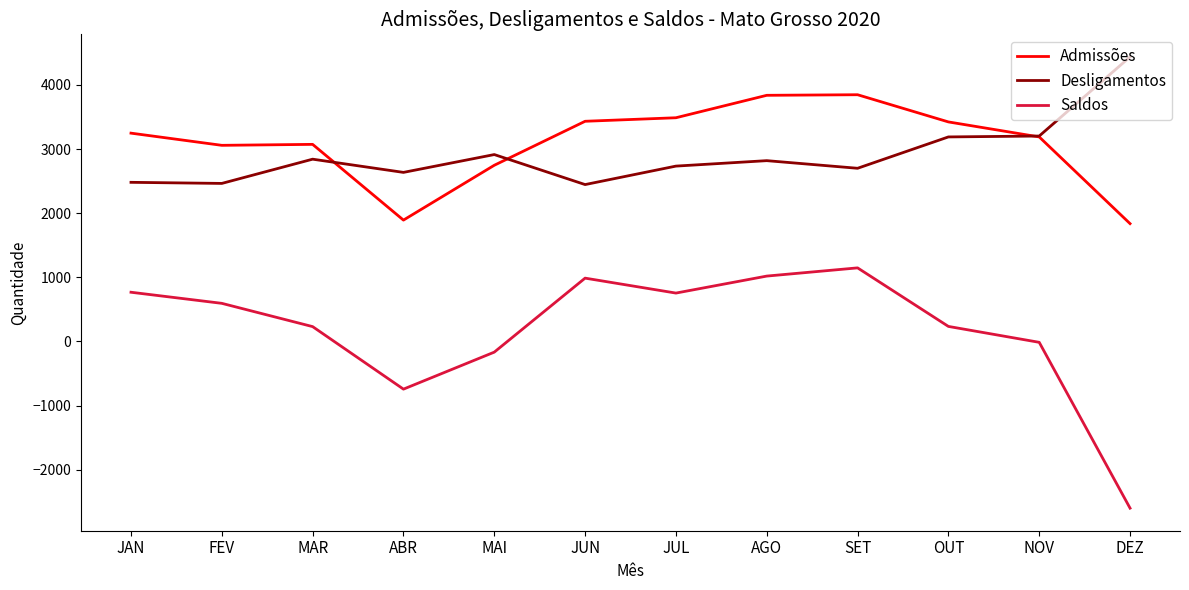

Is it true that Admissões equals 3189 at NOV?

True